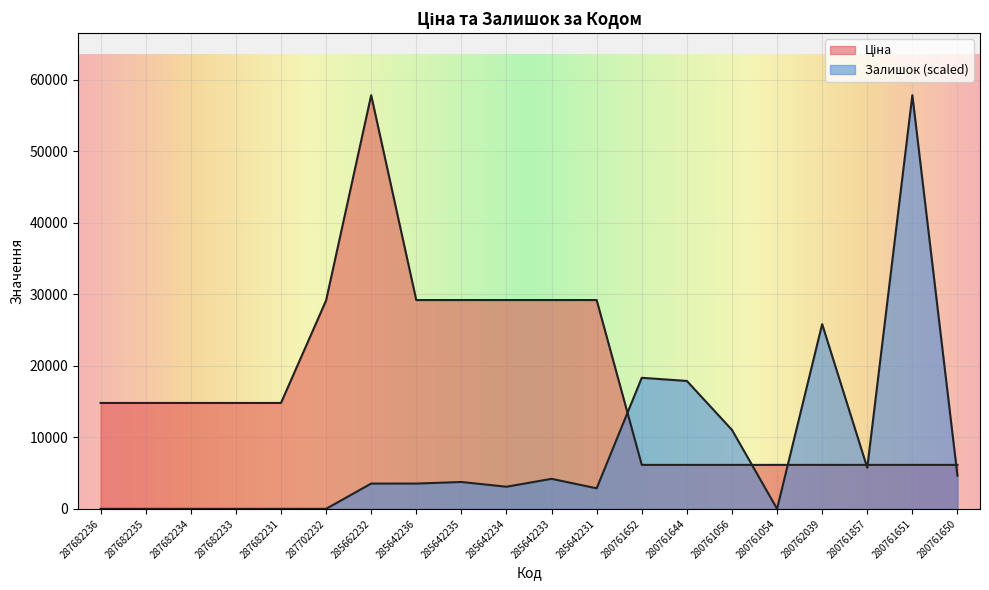

Reading left to right, transcribe all the data shown in this chart.

Ціна: 287682236=14800.8	287682235=14800.8	287682234=14800.8	287682233=14800.8	287682231=14800.8	287702232=29119.2	285662232=57826.2	285642236=29188.5	285642235=29188.5	285642234=29188.5	285642233=29188.5	285642231=29188.5	280761652=6143.2	280761644=6143.2	280761056=6143.2	280761054=6143.2	280762039=6143.2	280761857=6143.2	280761651=6143.2	280761650=6143.2
Залишок: 287682236=0.0	287682235=0.0	287682234=0.0	287682233=0.0	287682231=0.0	287702232=0.0	285662232=3531.4	285642236=3531.4	285642235=3752.1	285642234=3090.0	285642233=4193.5	285642231=2869.2	280761652=18319.0	280761644=17877.6	280761056=11035.5	280761054=0.0	280762039=25823.2	280761857=5738.5	280761651=57826.2	280761650=4634.9